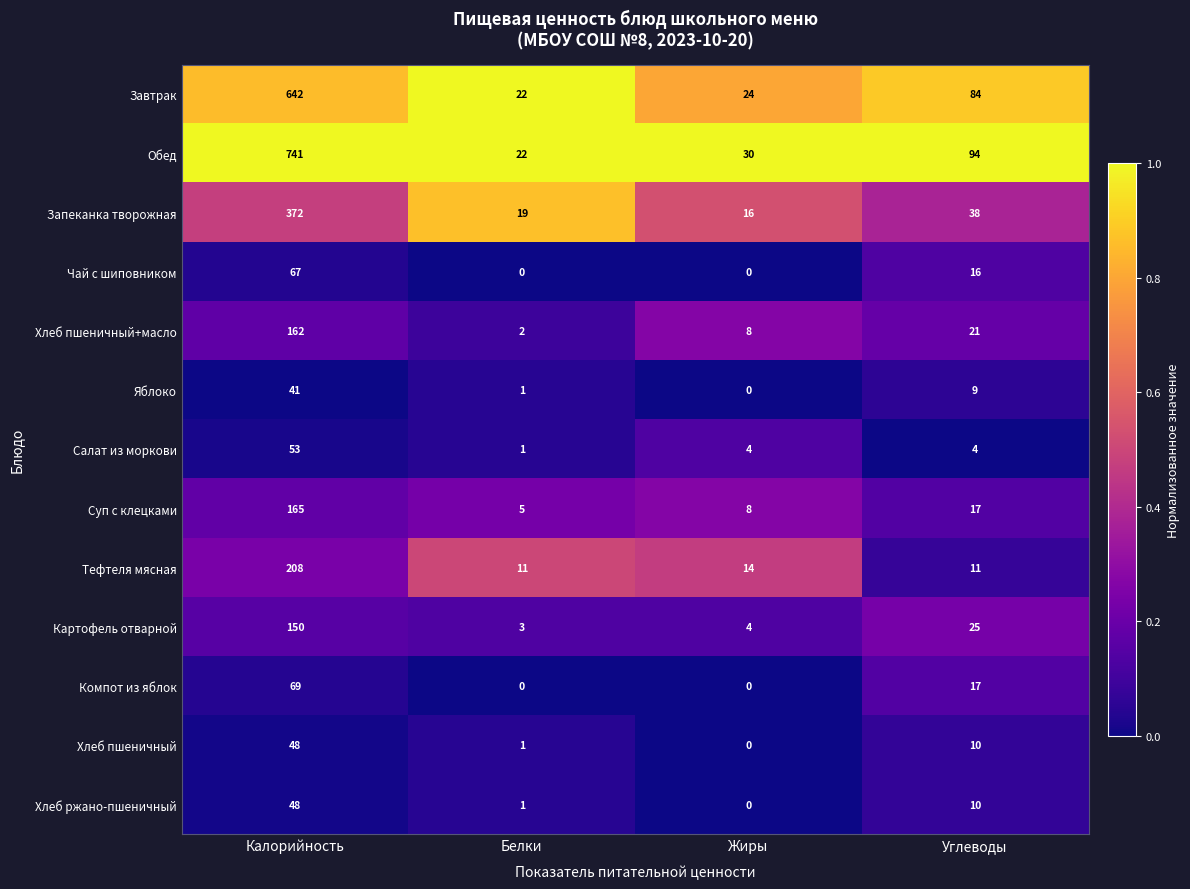

Where does the Картофель отварной series first go above 25?

Калорийность